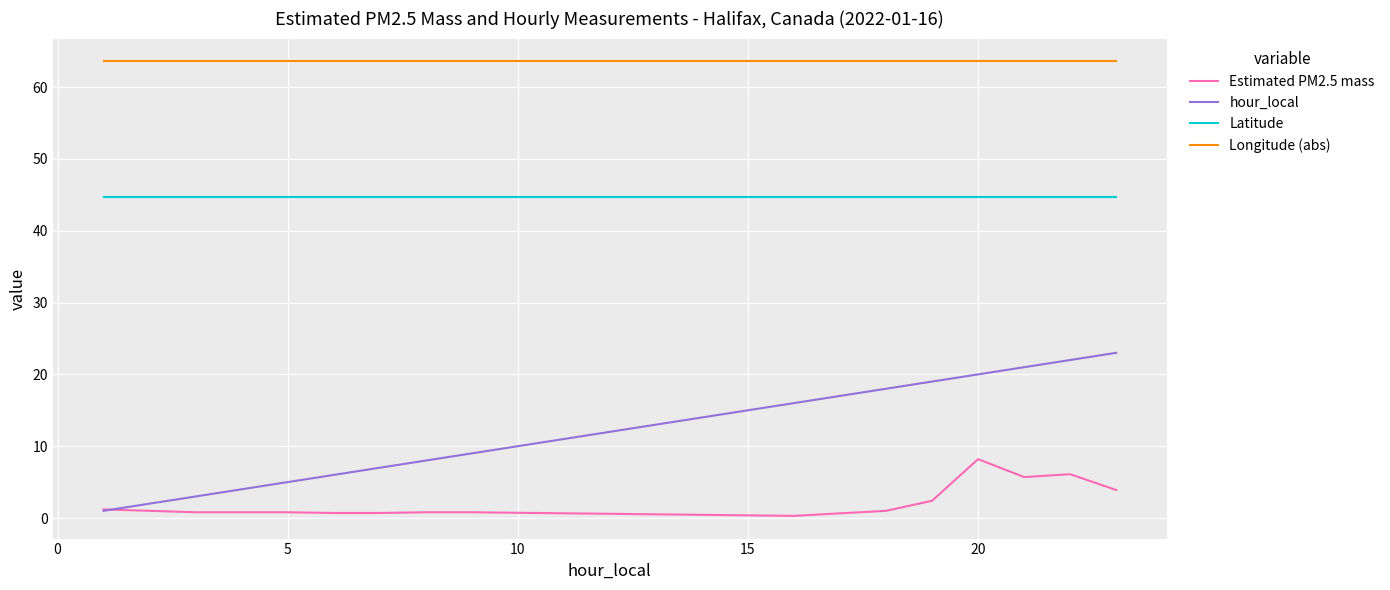

Which series has the widest spread of values?

hour_local